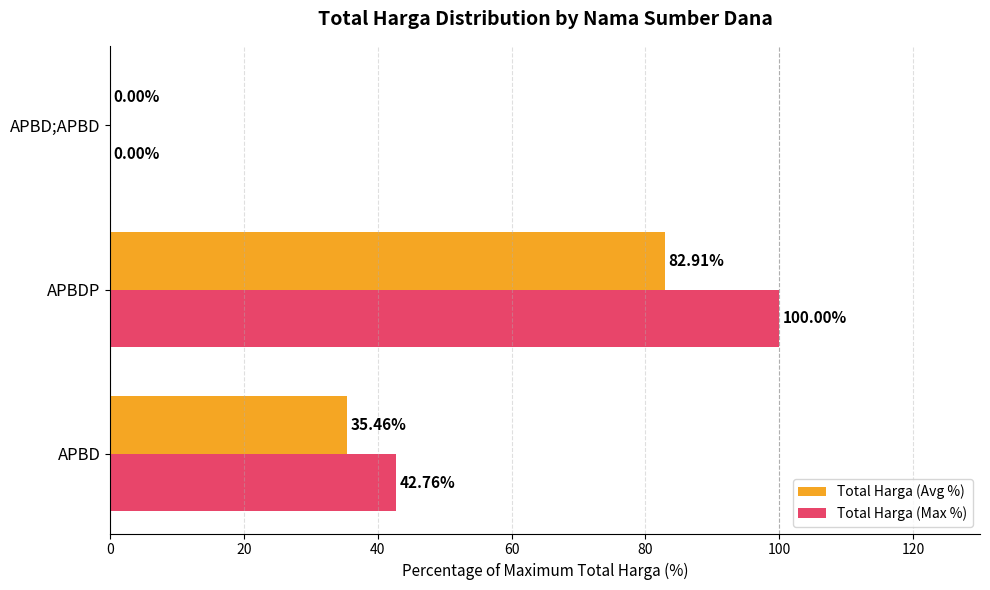

Which series changed the most between APBD and APBD;APBD?

Total Harga (Max %)